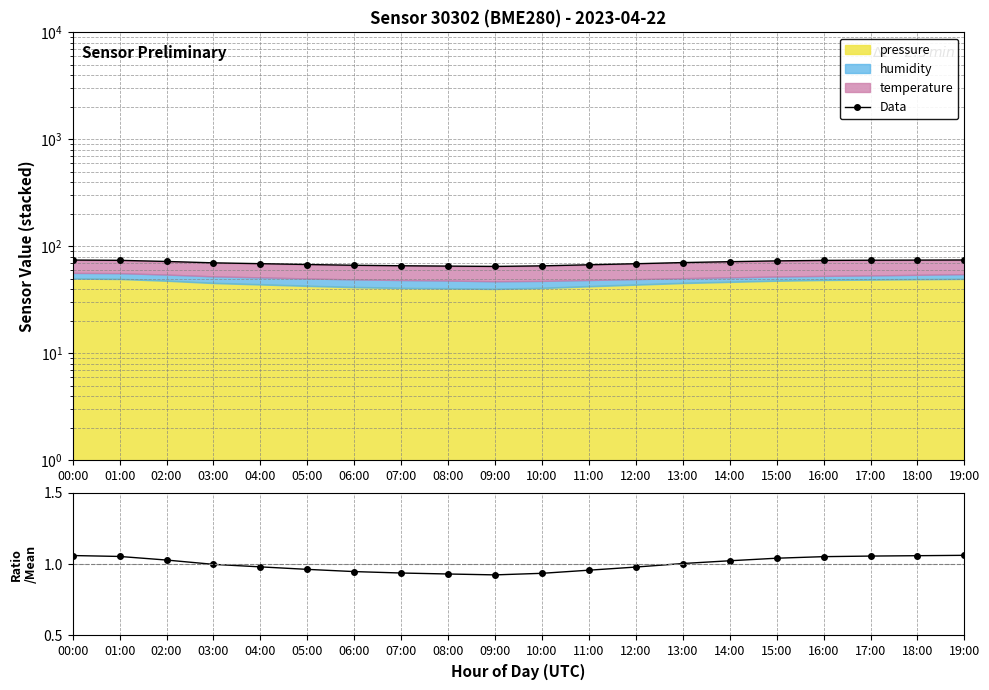

What is the difference between the maximum and second lowest values?

9.2